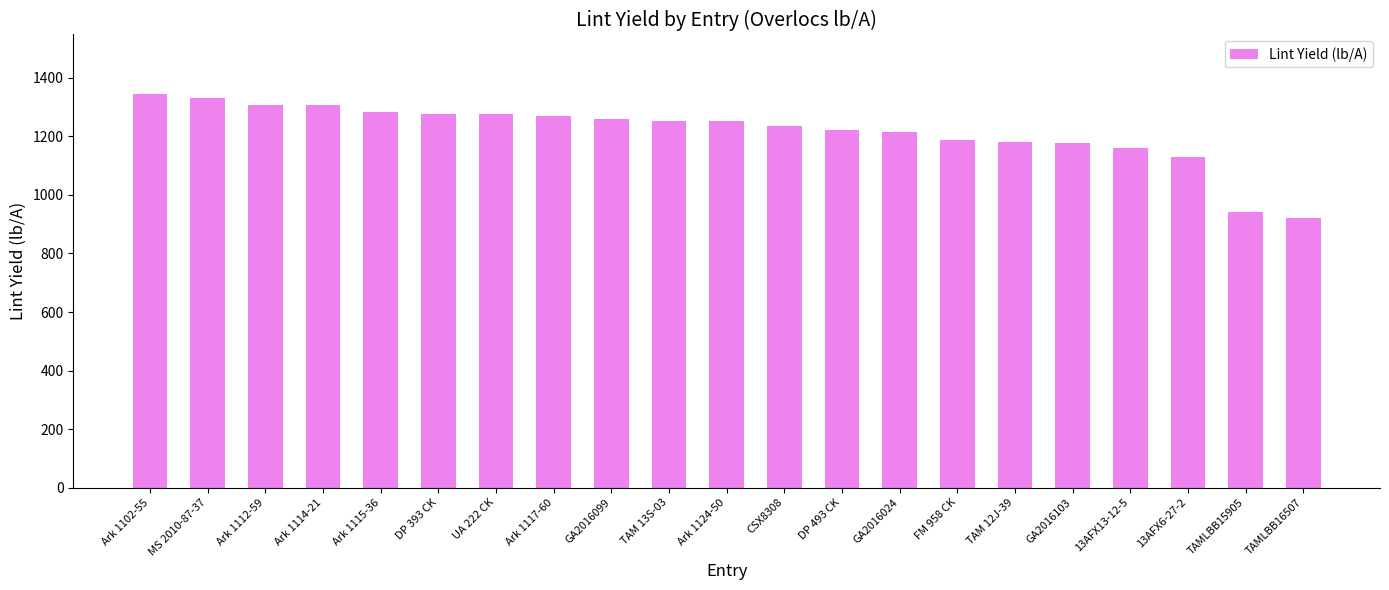

What is the greatest value displayed?

1346.3